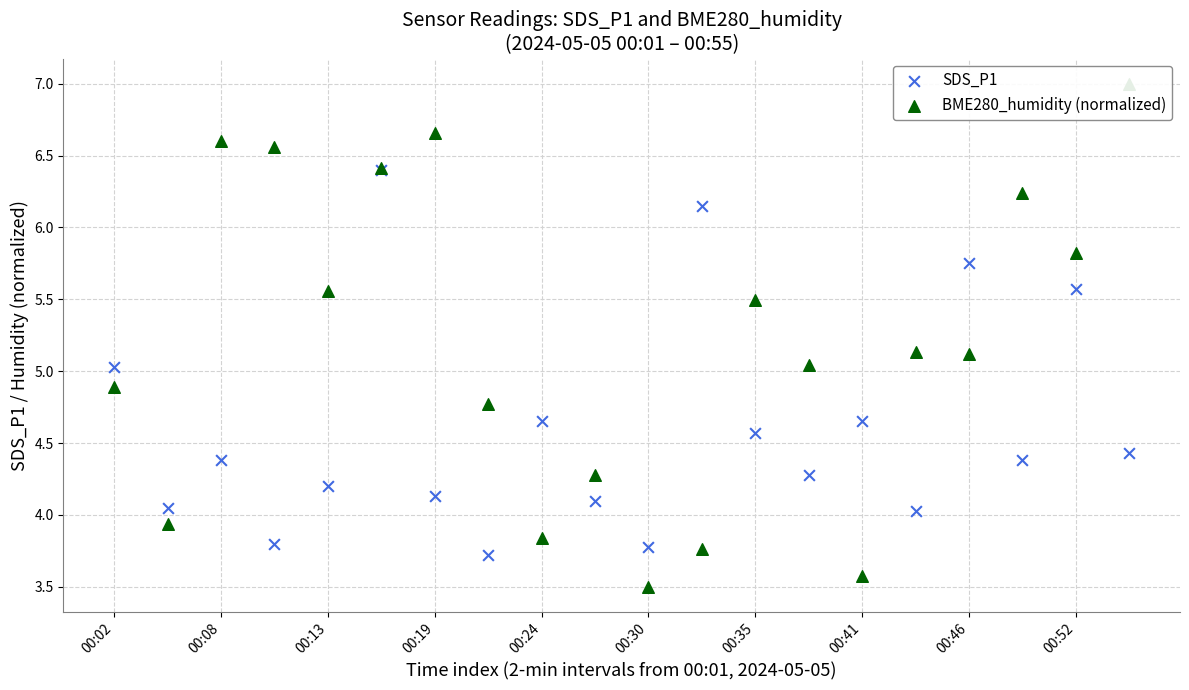

Which series has the widest spread of Y values?

BME280_humidity (normalized)